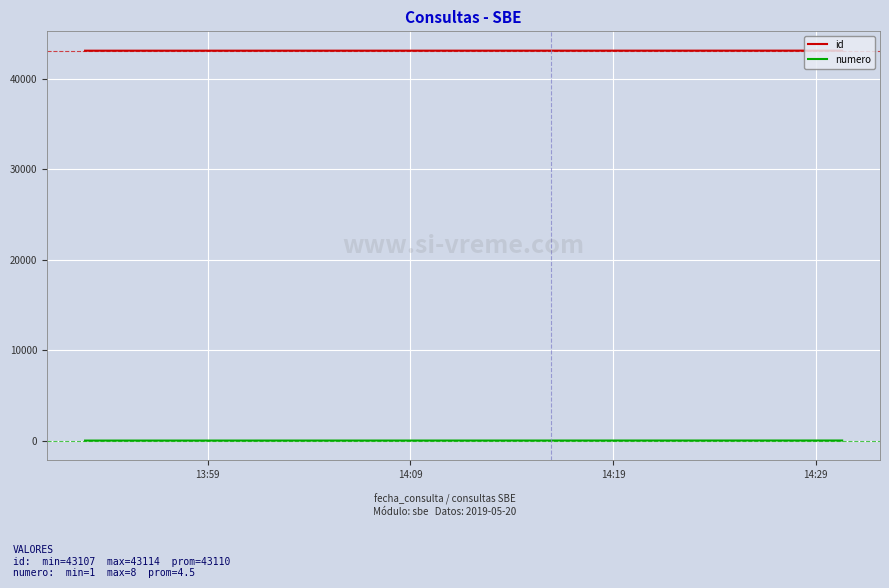

True or false: id and numero cross at least once.

False